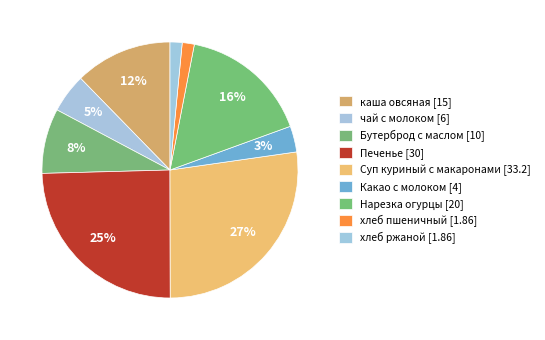

To the nearest percent, what is the combined percentage of Нарезка огурцы and Суп куриный с макаронами?

44%